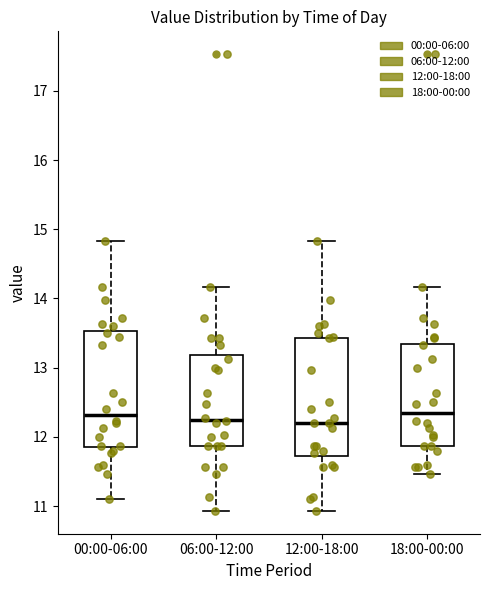

Reading left to right, transcribe this box plot: for each box, give where its median line is, the range the box spans, and where its two whiskers end, as read against the y-axis. The values are not printed on the chart, so give them approximately, as read against the axis.

00:00-06:00: median 12.3, box 11.9 to 13.5, whiskers 11.1 to 14.8
06:00-12:00: median 12.3, box 11.9 to 13.2, whiskers 10.9 to 14.2
12:00-18:00: median 12.2, box 11.7 to 13.4, whiskers 10.9 to 14.8
18:00-00:00: median 12.4, box 11.9 to 13.3, whiskers 11.5 to 14.2